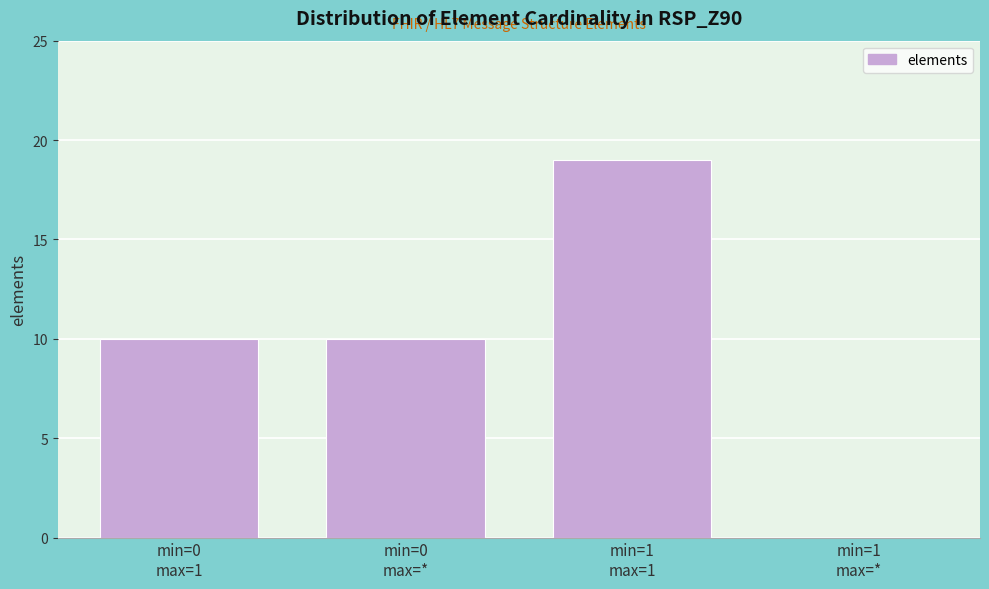

What is the maximum value shown in the chart?

19